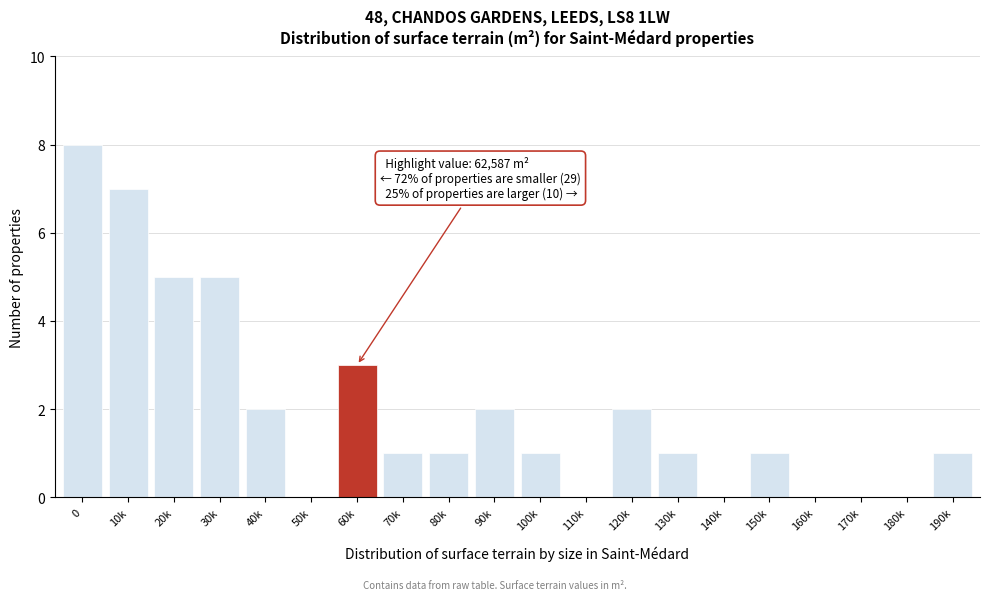

Reading left to right, list all the values displayed in this chart.

0=8	10k=7	20k=5	30k=5	40k=2	50k=0	60k=3	70k=1	80k=1	90k=2	100k=1	110k=0	120k=2	130k=1	140k=0	150k=1	160k=0	170k=0	180k=0	190k=1